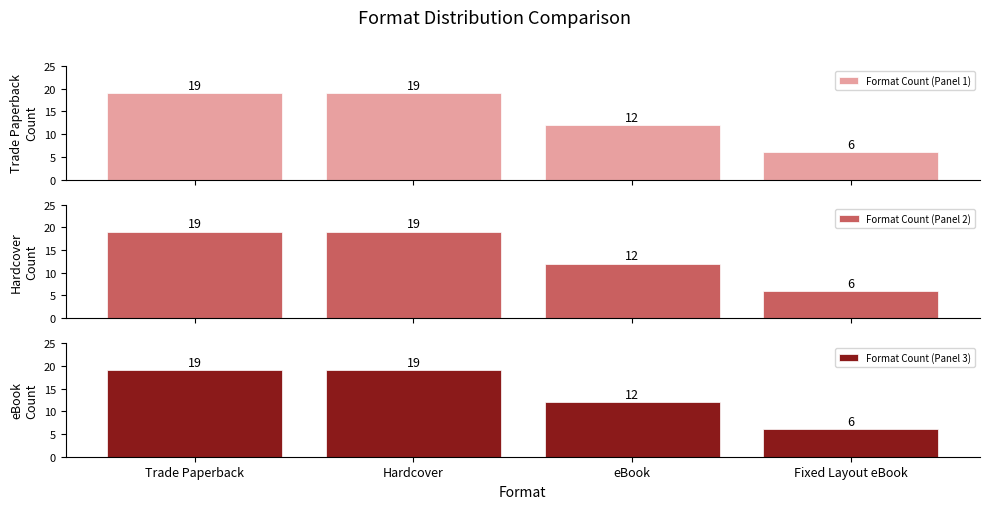

List the labels in order of Format Count (Panel 1) value, largest first.

Trade Paperback, Hardcover, eBook, Fixed Layout eBook